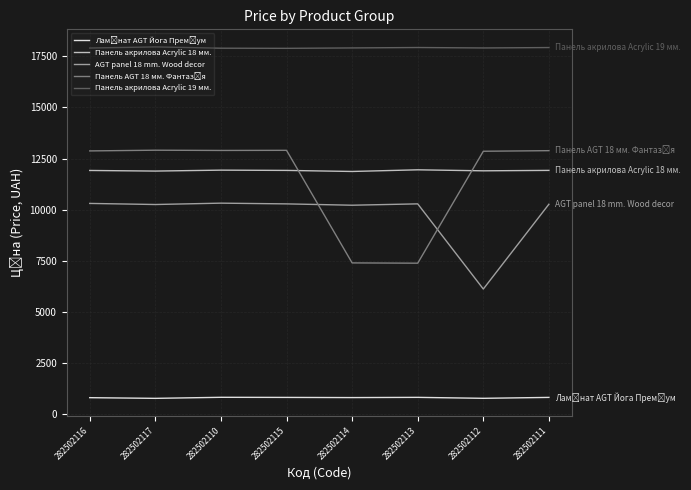

Count the number of categories in the chart.

8